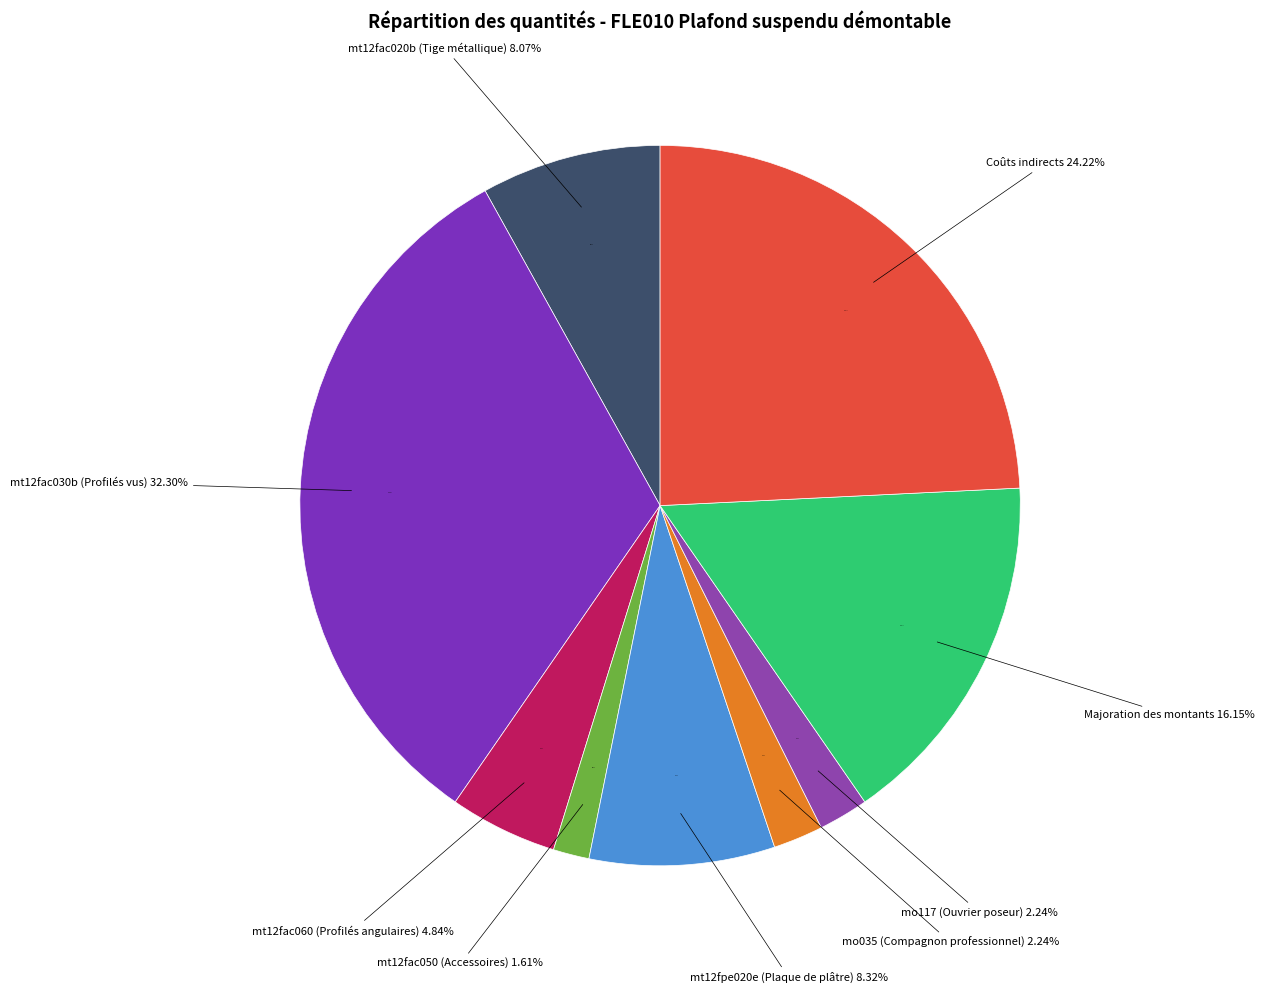

To the nearest percent, what is the average slice percentage?

11%